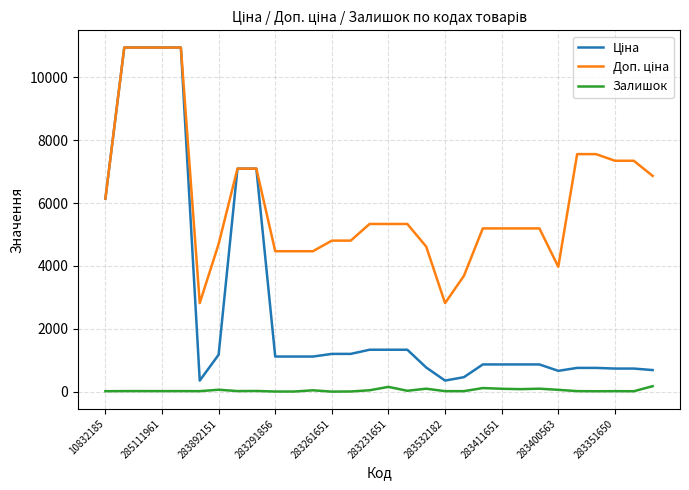

How many lines are shown in the chart?

3